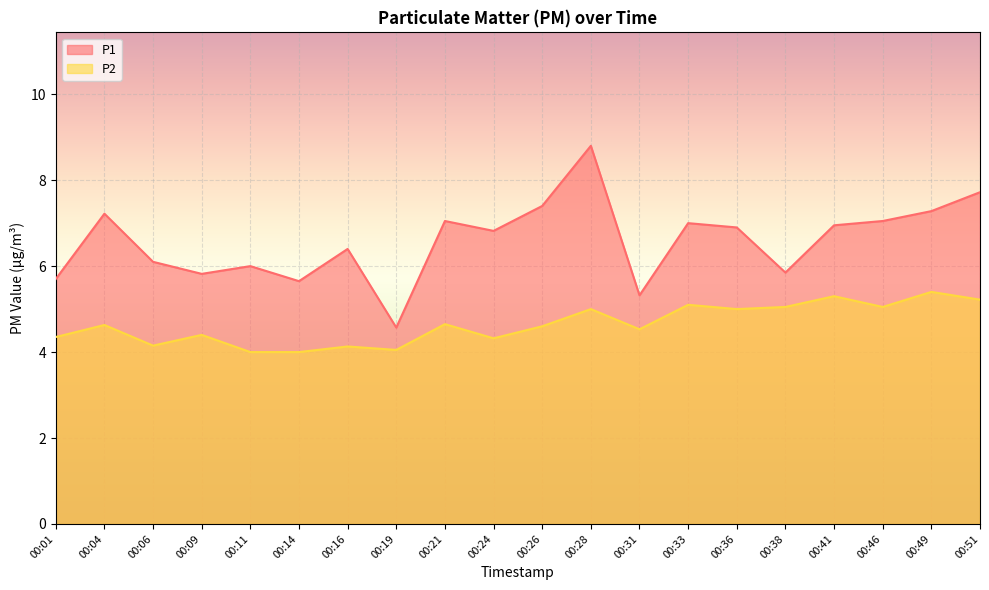

Reading left to right, transcribe all the data shown in this chart.

P1: 5.7	7.2	6.1	5.8	6.0	5.7	6.4	4.6	7.0	6.8	7.4	8.8	5.3	7.0	6.9	5.8	7.0	7.0	7.3	7.7
P2: 4.3	4.6	4.2	4.4	4.0	4.0	4.1	4.0	4.7	4.3	4.6	5.0	4.5	5.1	5.0	5.0	5.3	5.0	5.4	5.2